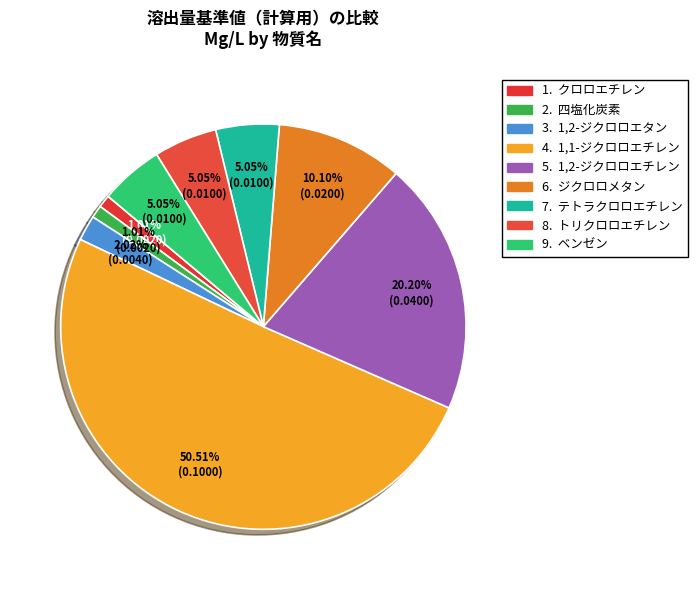

Rank the categories by value from highest to lowest.

1,1-ジクロロエチレン, 1,2-ジクロロエチレン, ジクロロメタン, テトラクロロエチレン, トリクロロエチレン, ベンゼン, 1,2-ジクロロエタン, クロロエチレン, 四塩化炭素